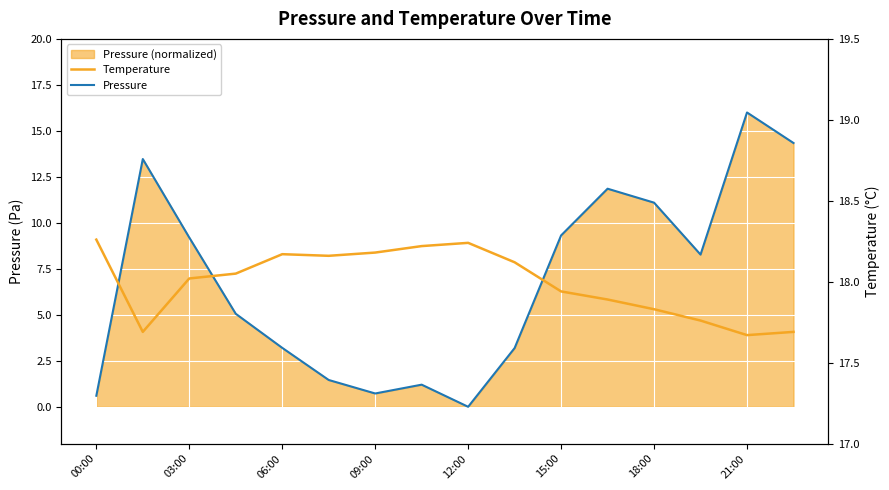

What is the difference between the highest and lowest values at 21:00?

1.7